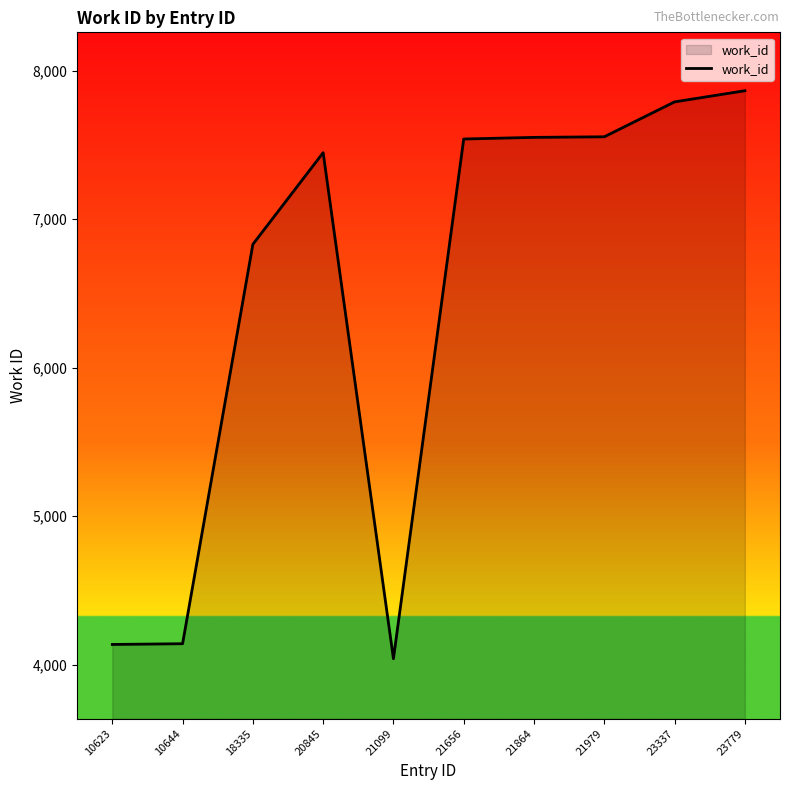

What is the approximate value at 21864?

7550